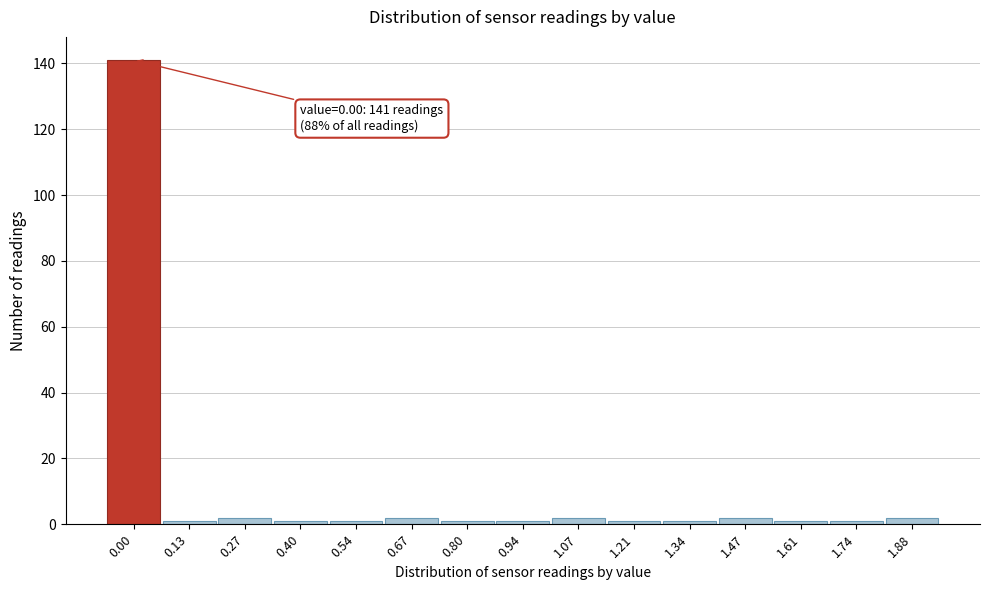

Reading right to left, what are all the values shown in this chart?

2	1	1	2	1	1	2	1	1	2	1	1	2	1	141